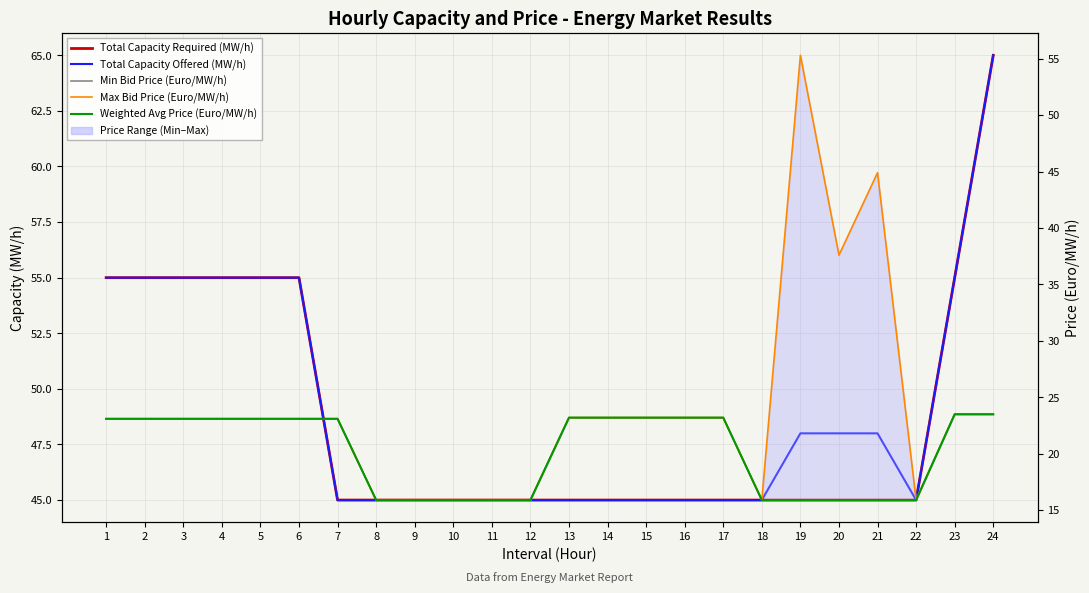

Reading left to right, what are all the values shown in this chart?

Total Capacity Required (MW/h): 55.0	55.0	55.0	55.0	55.0	55.0	45.0	45.0	45.0	45.0	45.0	45.0	45.0	45.0	45.0	45.0	45.0	45.0	45.0	45.0	45.0	45.0	55.0	65.0
Total Capacity Offered (MW/h): 55.0	55.0	55.0	55.0	55.0	55.0	45.0	45.0	45.0	45.0	45.0	45.0	45.0	45.0	45.0	45.0	45.0	45.0	48.0	48.0	48.0	45.0	55.0	65.0
Min Bid Price (Euro/MW/h): 23.1	23.1	23.1	23.1	23.1	23.1	23.1	15.9	15.9	15.9	15.9	15.9	23.2	23.2	23.2	23.2	23.2	15.9	15.9	15.9	15.9	15.9	23.5	23.5
Max Bid Price (Euro/MW/h): 23.1	23.1	23.1	23.1	23.1	23.1	23.1	15.9	15.9	15.9	15.9	15.9	23.2	23.2	23.2	23.2	23.2	15.9	55.3	37.6	44.9	15.9	23.5	23.5
Weighted Avg Price (Euro/MW/h): 23.1	23.1	23.1	23.1	23.1	23.1	23.1	15.9	15.9	15.9	15.9	15.9	23.2	23.2	23.2	23.2	23.2	15.9	15.9	15.9	15.9	15.9	23.5	23.5